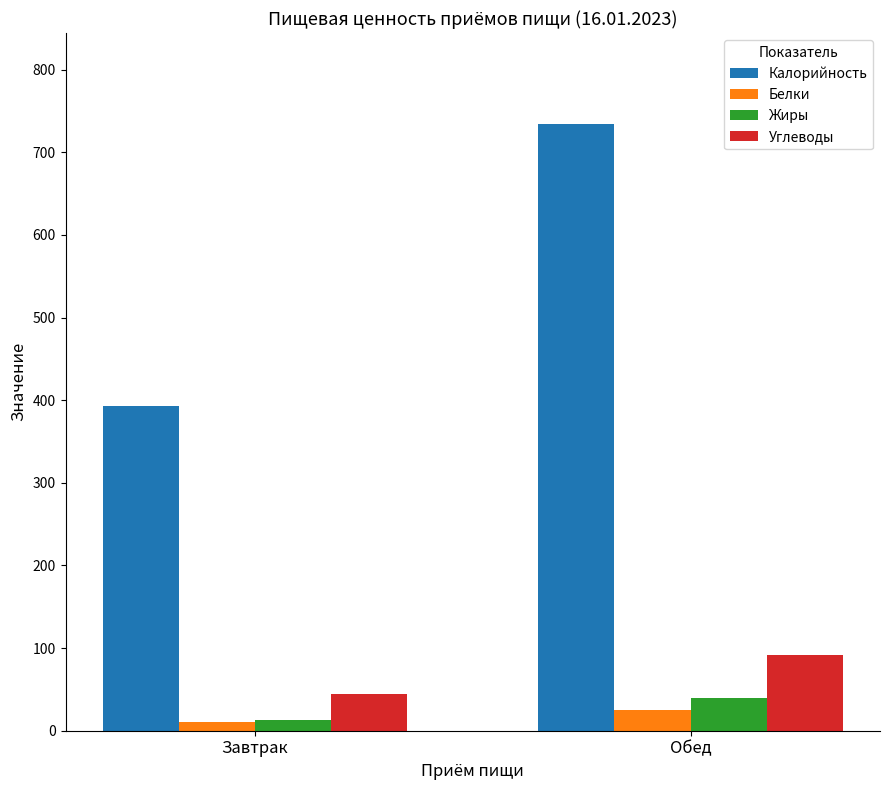

What is the total value across all series at Завтрак?

459.7